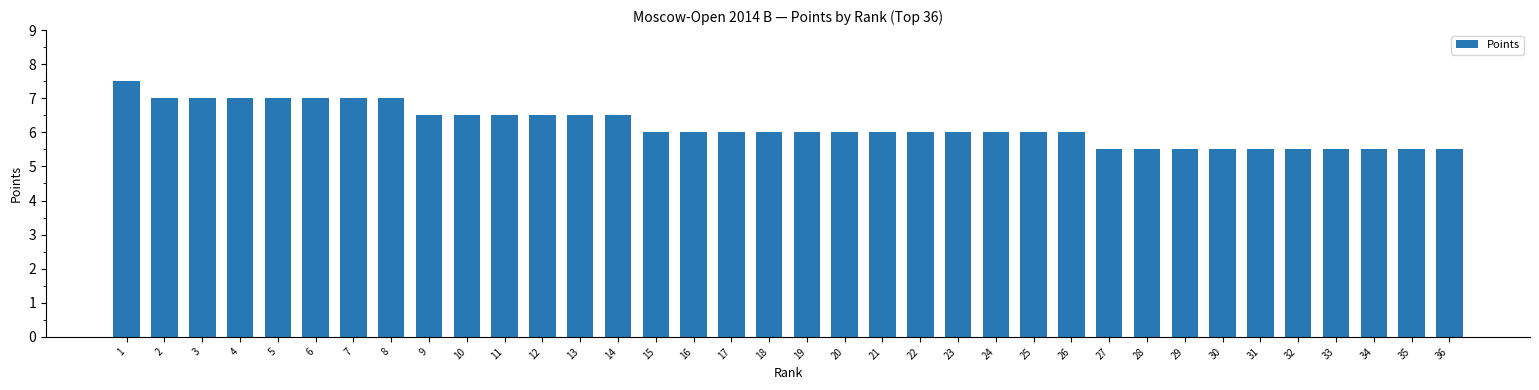

Read the value at 16.

6.0